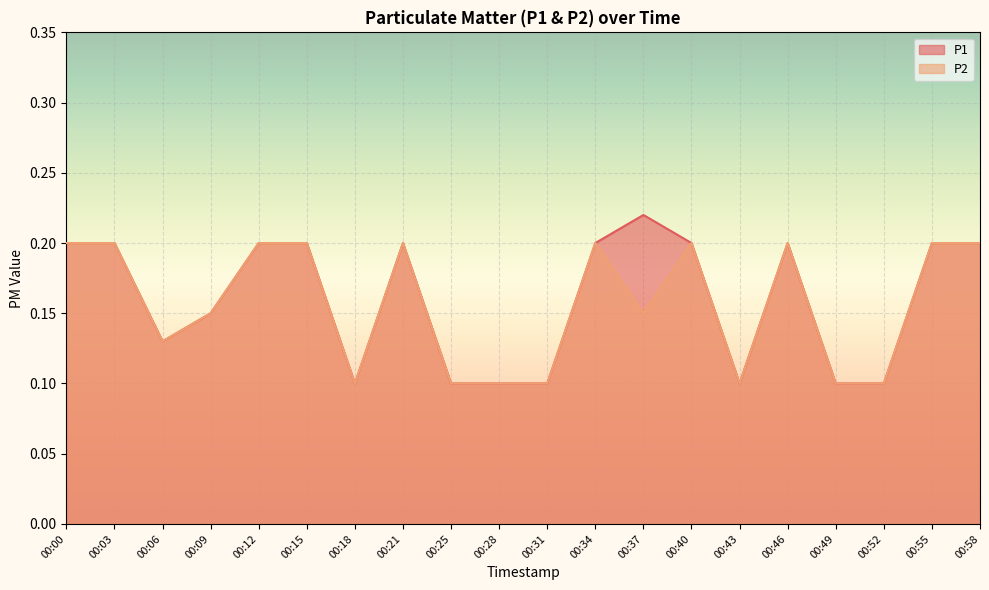

The P2 series shows 0.2 at 00:00. True or false?

True